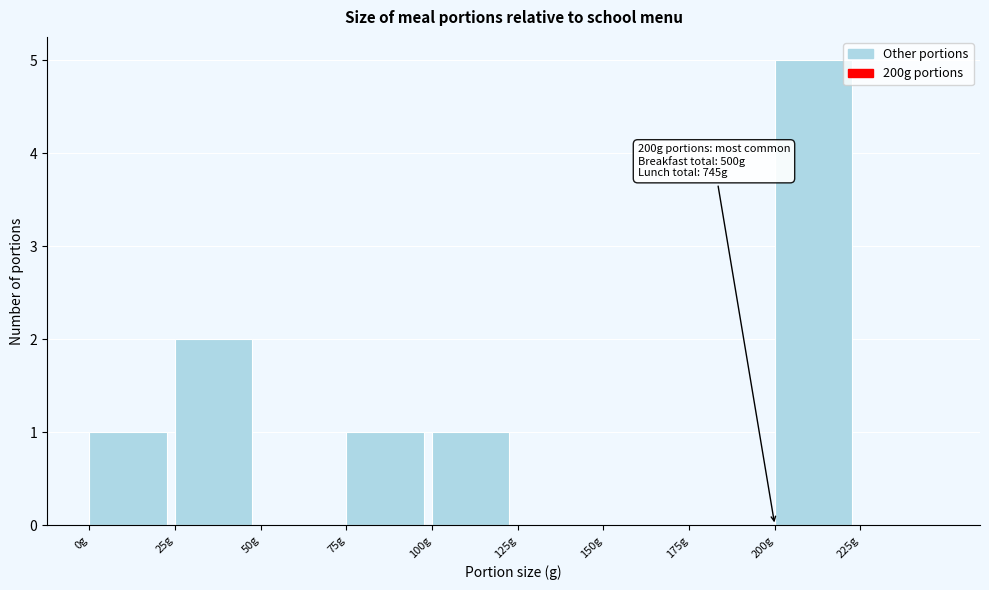

Over which range of the x-axis is the bar tallest?

200 to 225